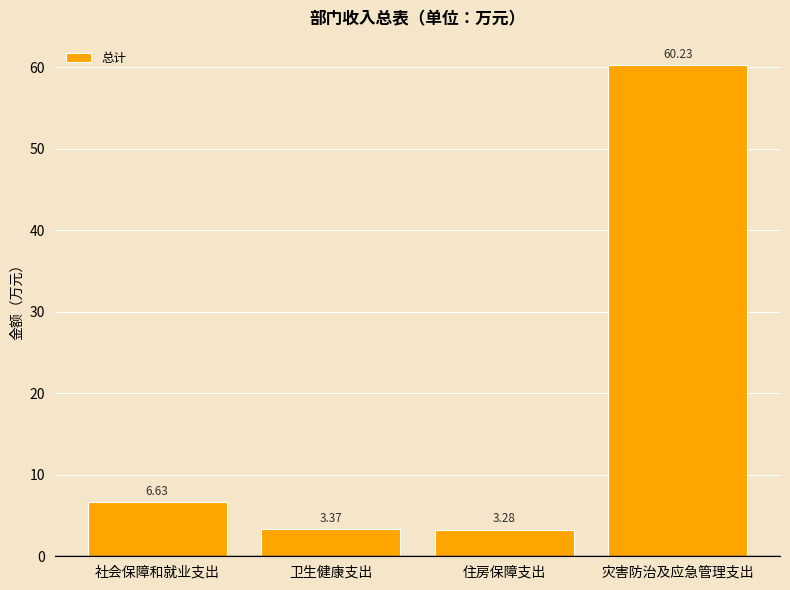

Where does the data first go above 6?

社会保障和就业支出